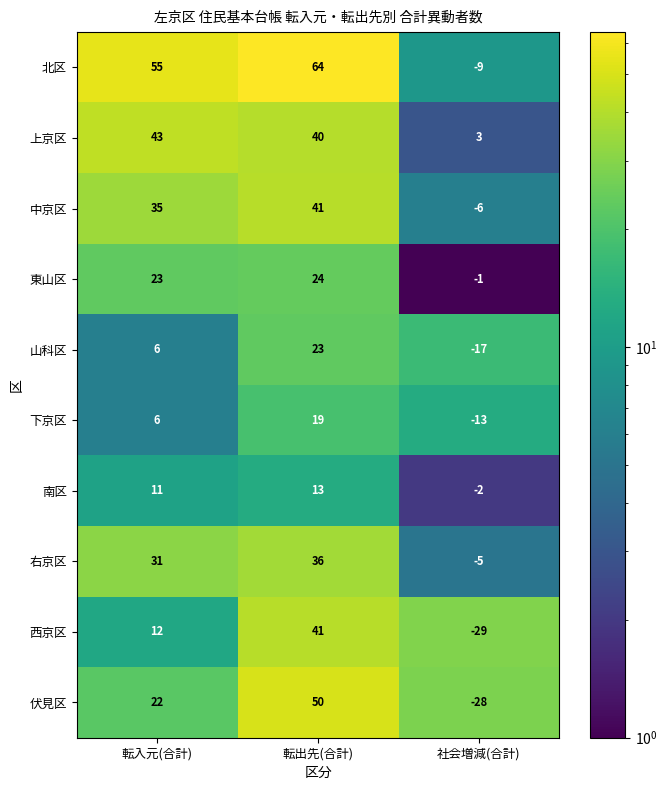

Which series changed the most between 転入元(合計) and 社会増減(合計)?

北区